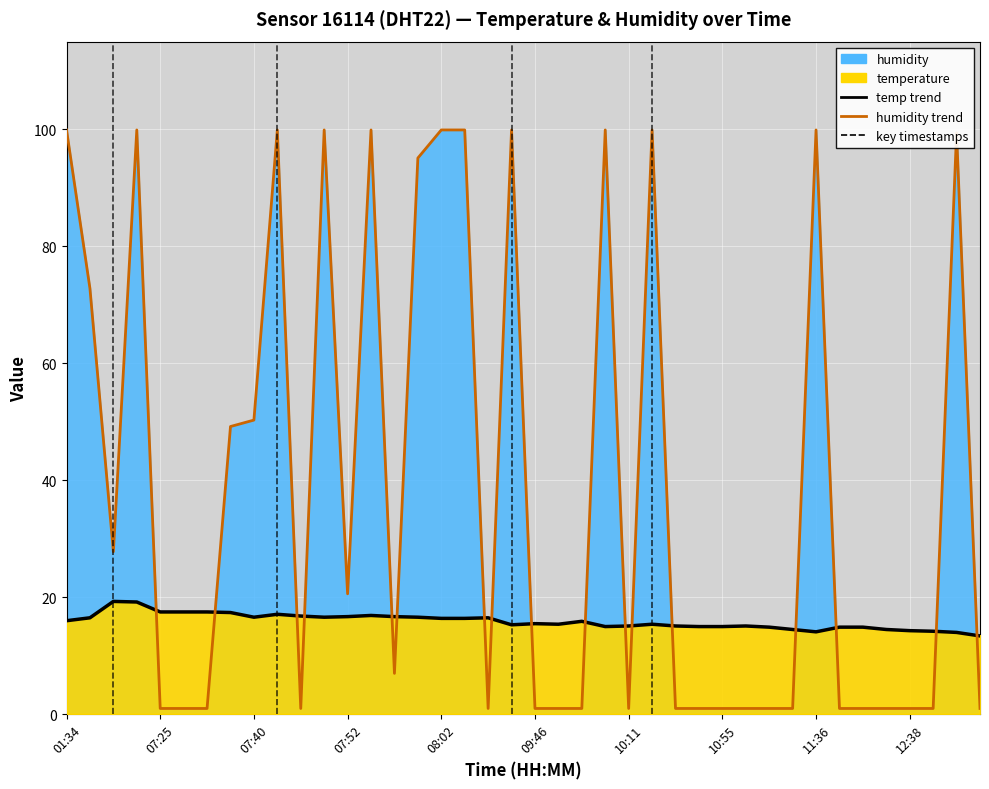

True or false: humidity (line) has more than 1 interior local peaks.

True